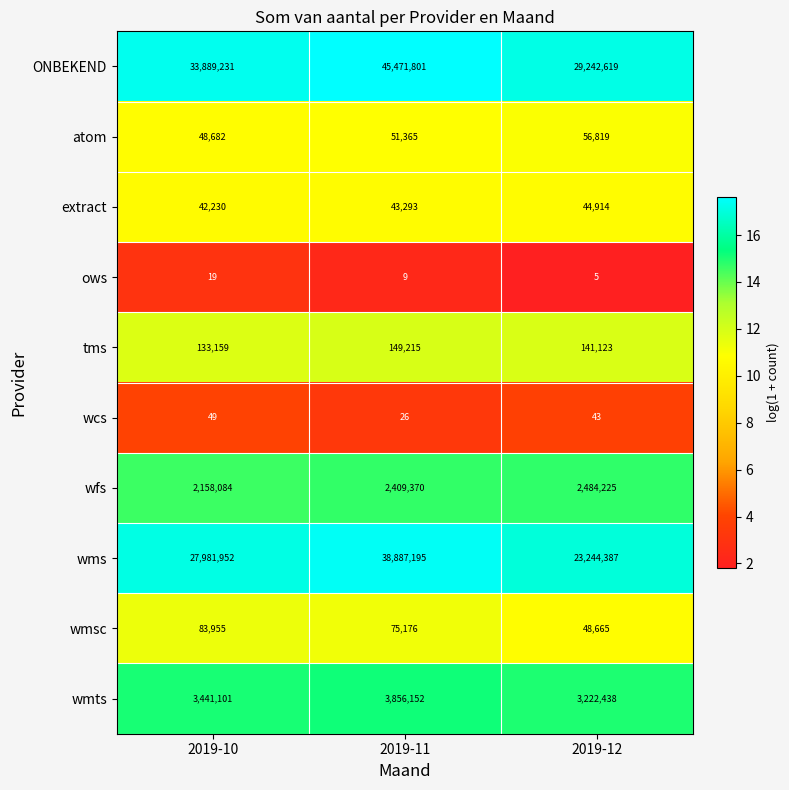

What is the minimum value shown in the chart?

5